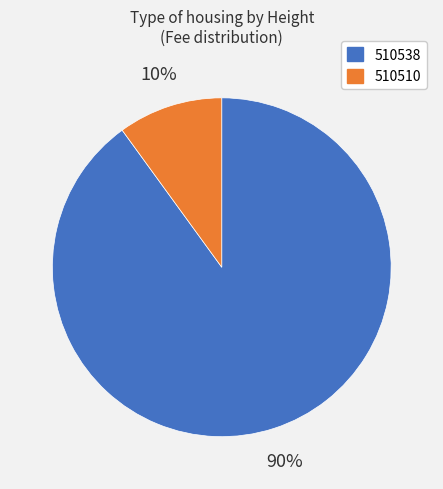

Count the number of slices in the pie.

2